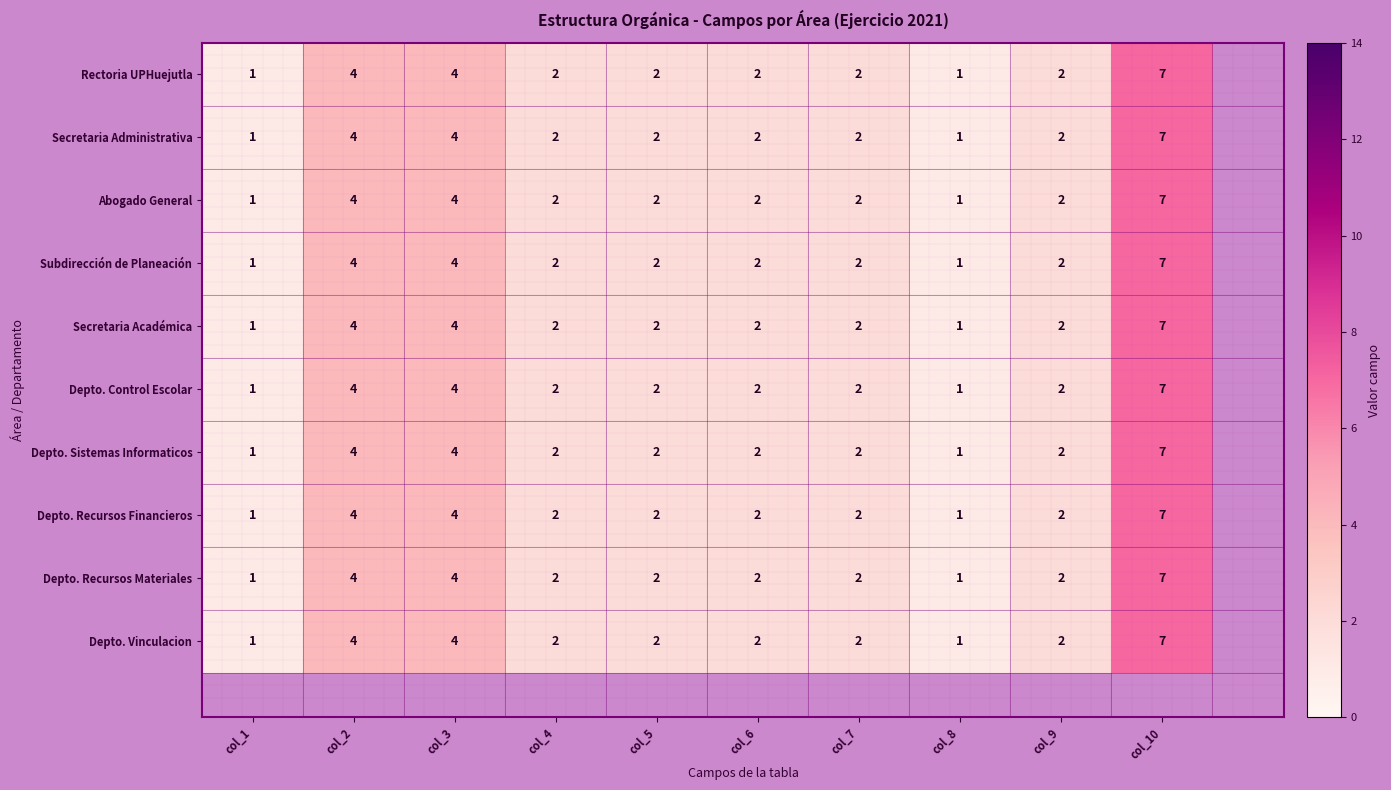

Count the Depto. Vinculacion values in the range 2 to 4.

7